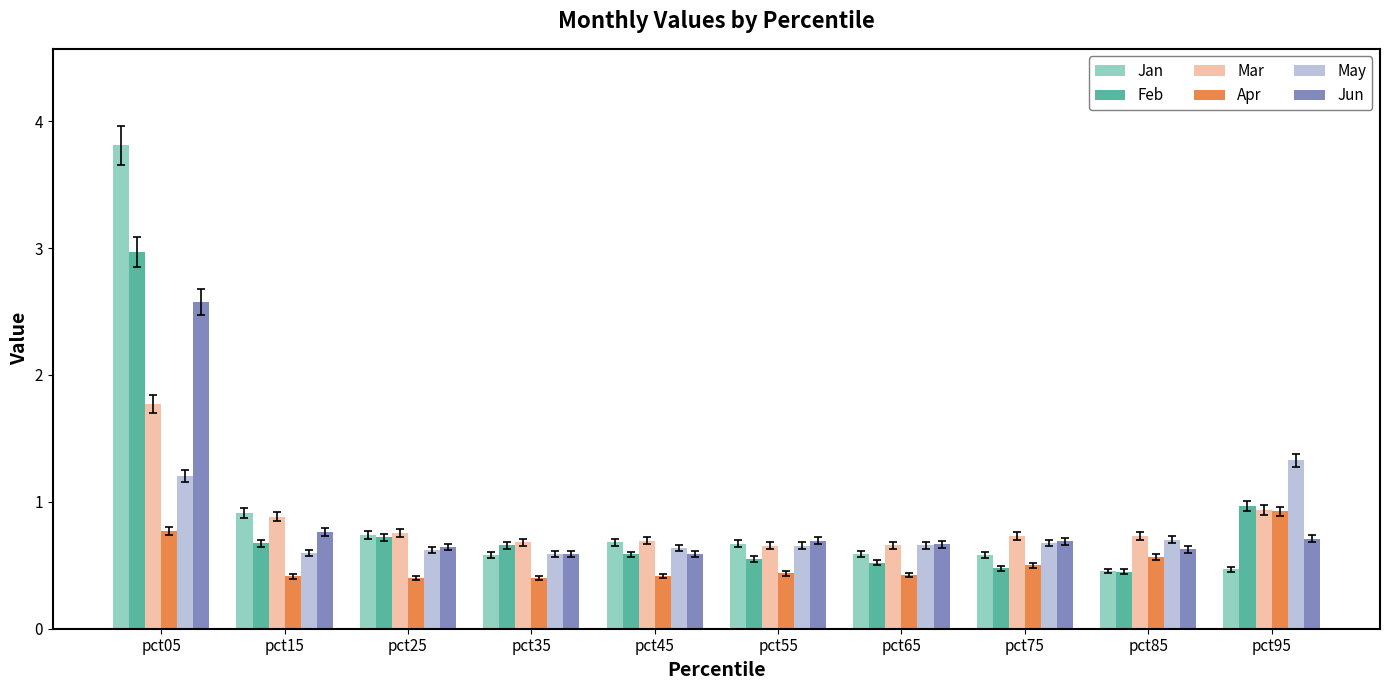

Is it true that Mar equals 0.4 at pct45?

False